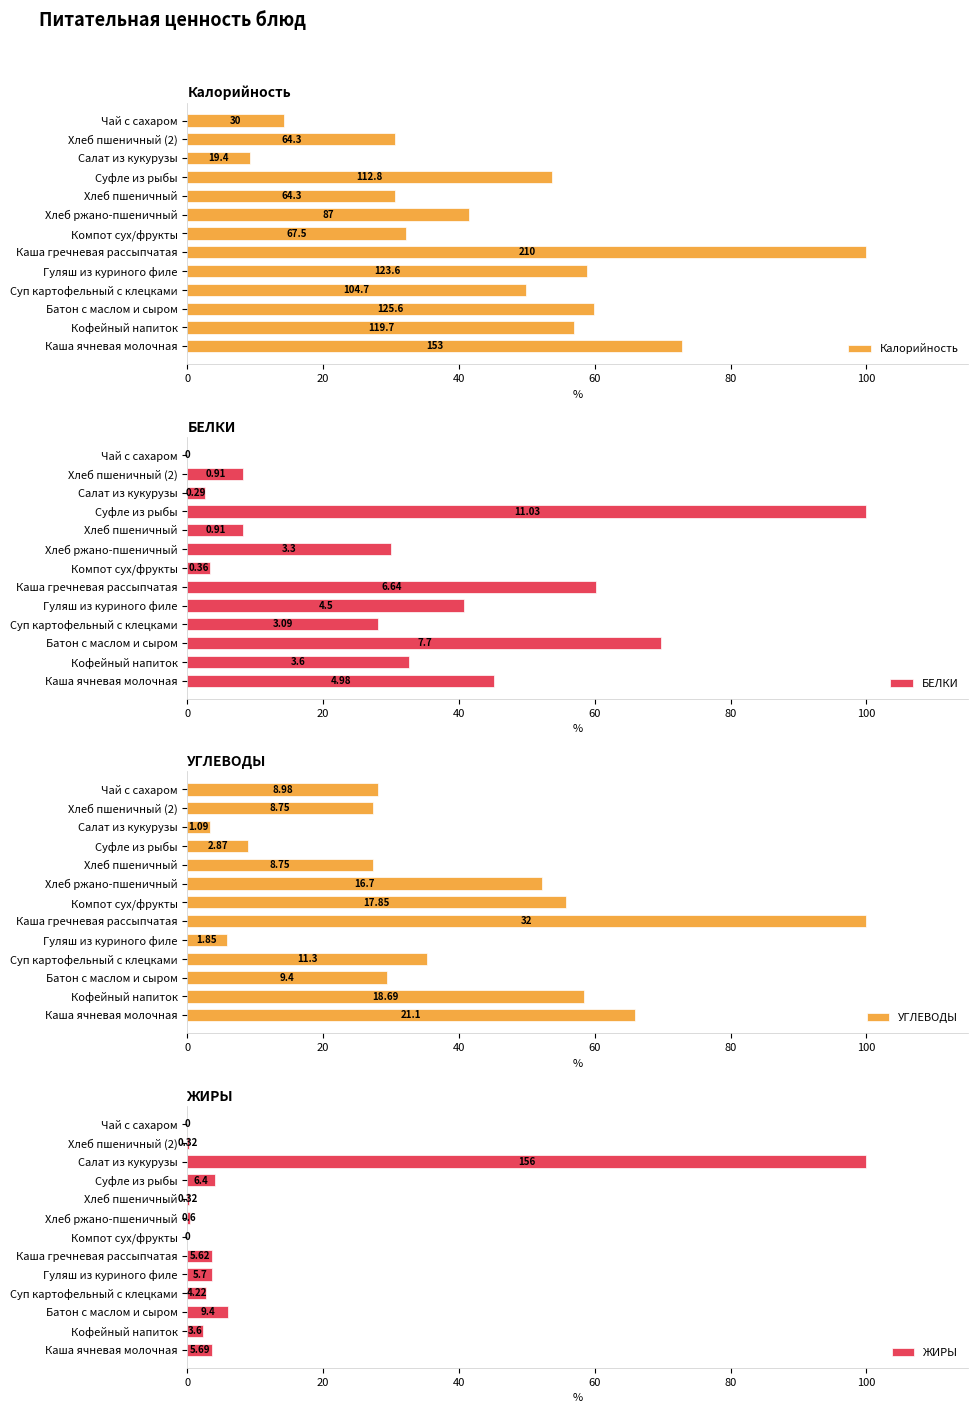

What is the difference between the second highest and minimum values in the УГЛЕВОДЫ series?

62.5